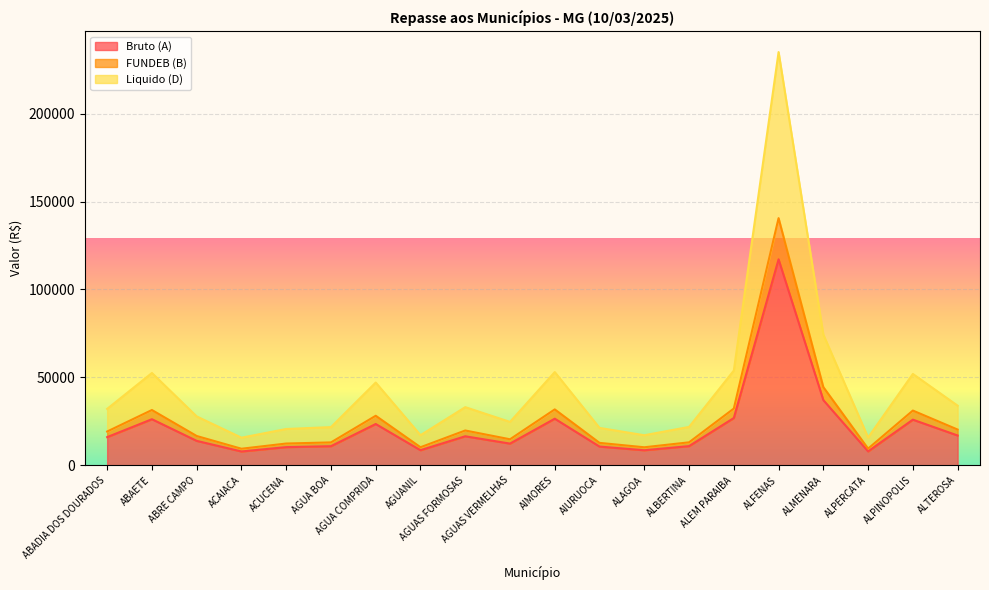

What position from the left is AGUAS FORMOSAS?

9